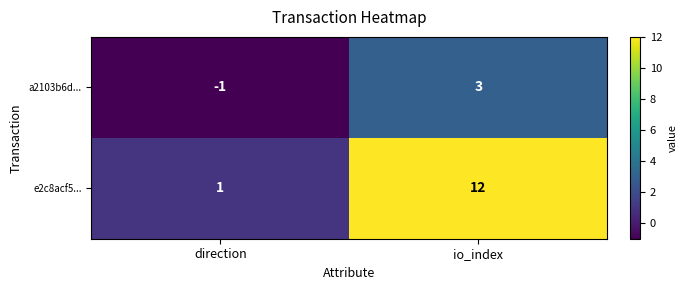

Which series has the largest range (max minus min)?

e2c8acf5...